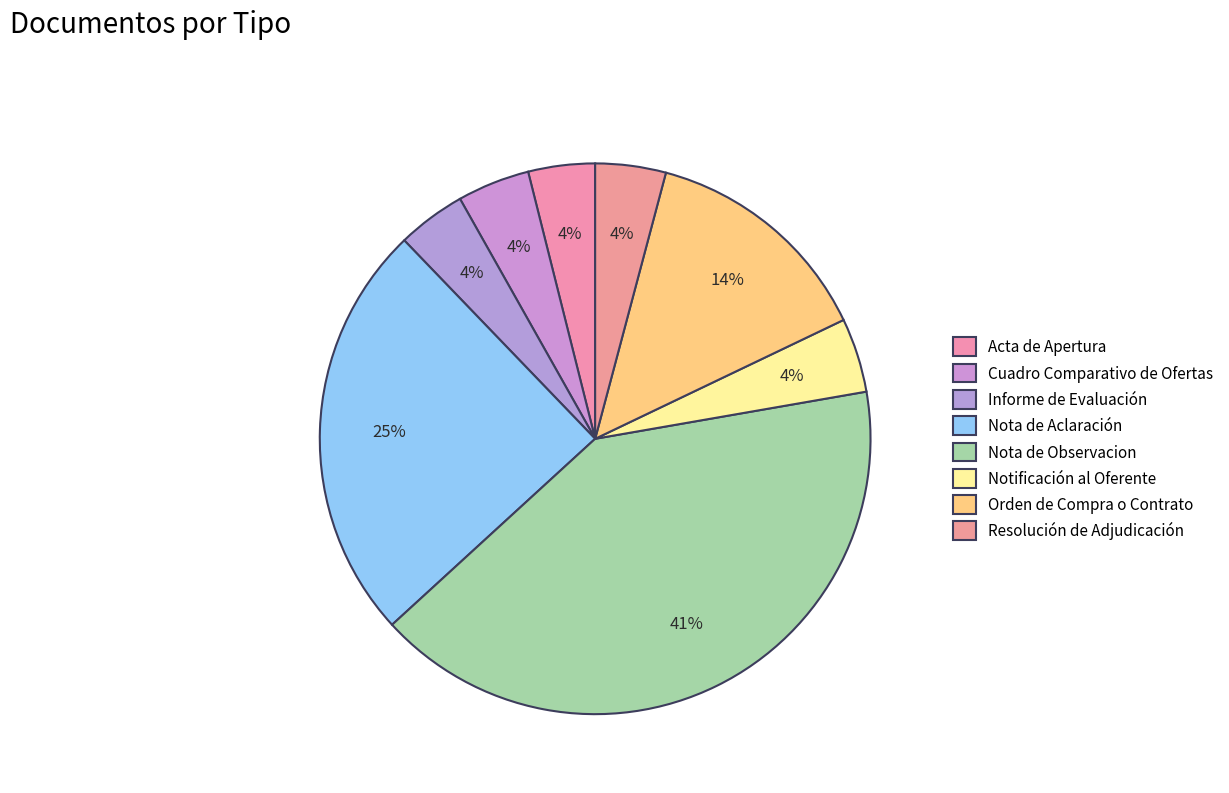

Count the number of slices in the pie.

8